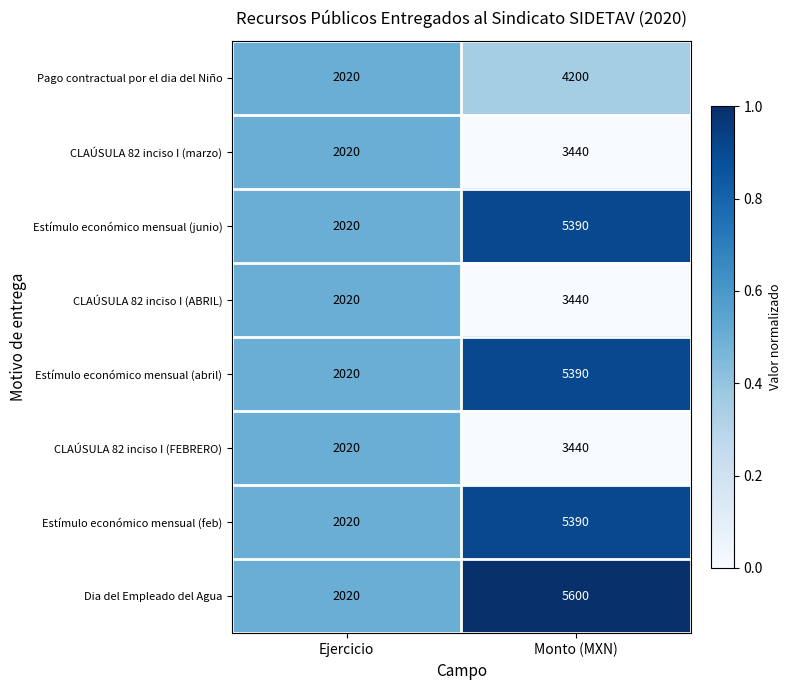

What is the difference between the CLAÚSULA 82 inciso I (FEBRERO) values at Ejercicio and Monto (MXN)?

1420